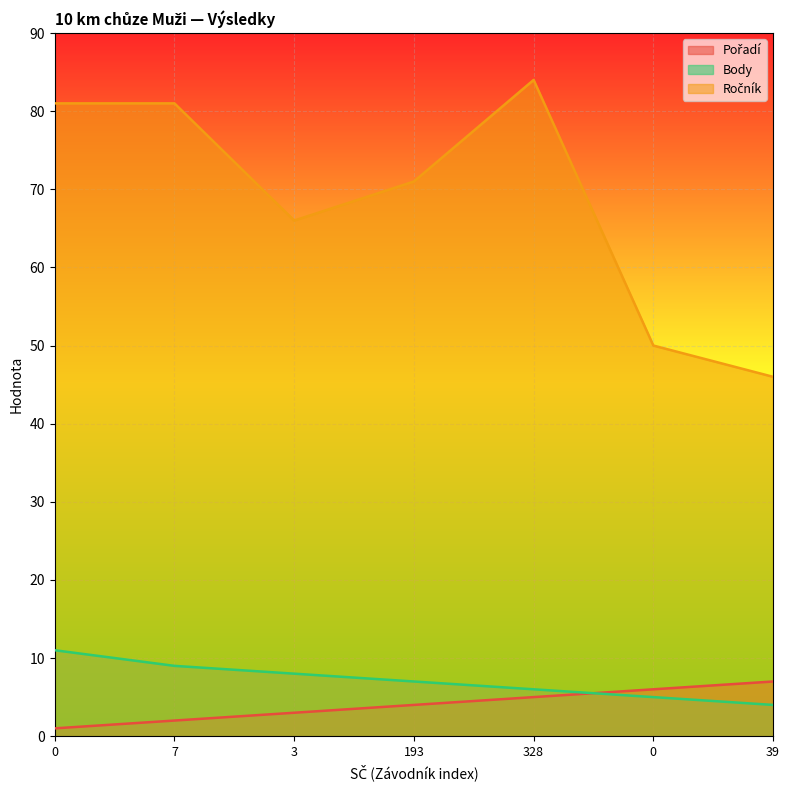

What is the difference between the maximum and second lowest values in the Ročník series?

34